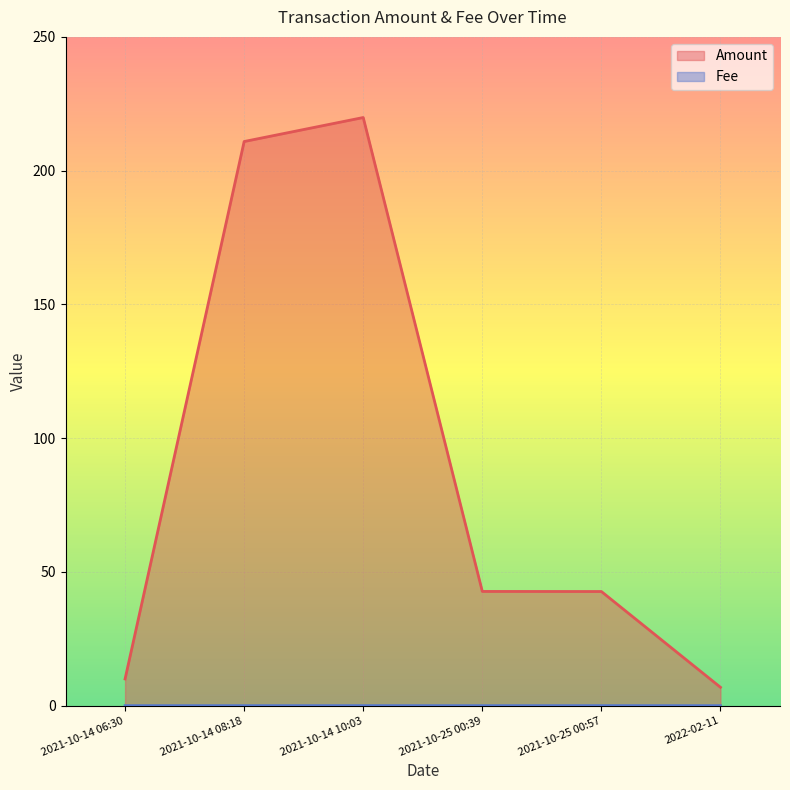

Count the number of categories in the chart.

6